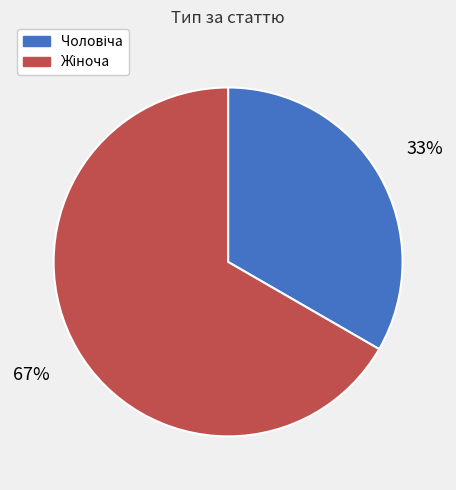

Is there any slice that represents more than half of the pie?

Yes